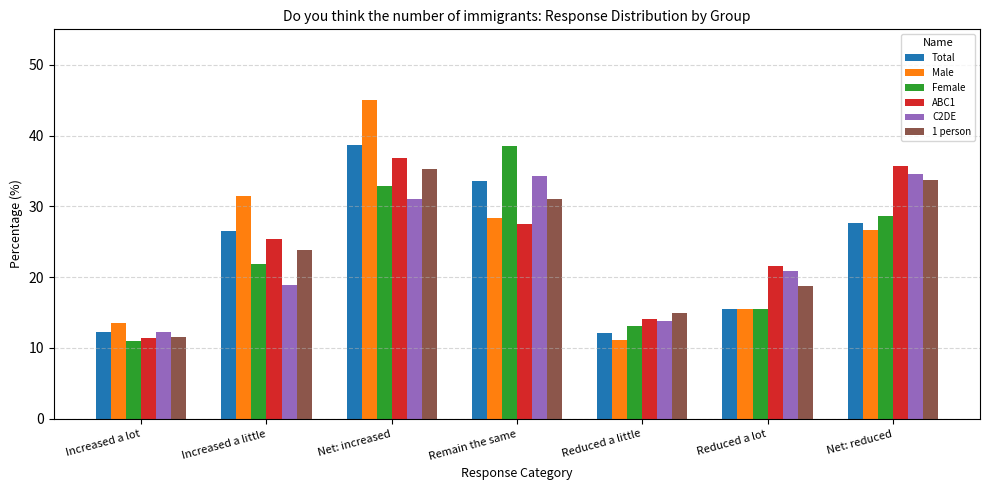

At which category is the sum across all series the highest?

Net: increased